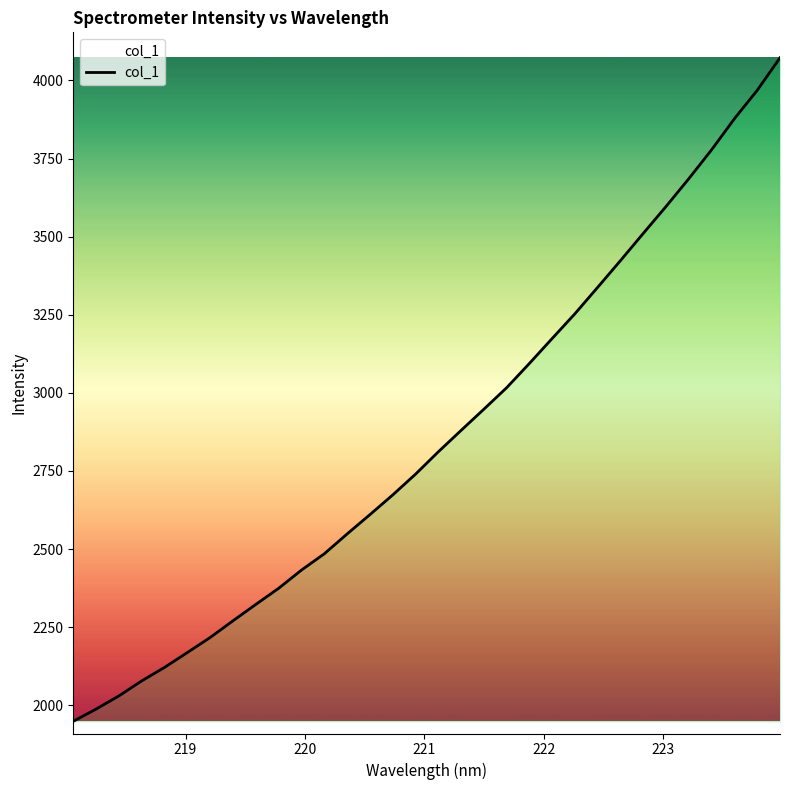

Count the number of values greater than 2811.

16